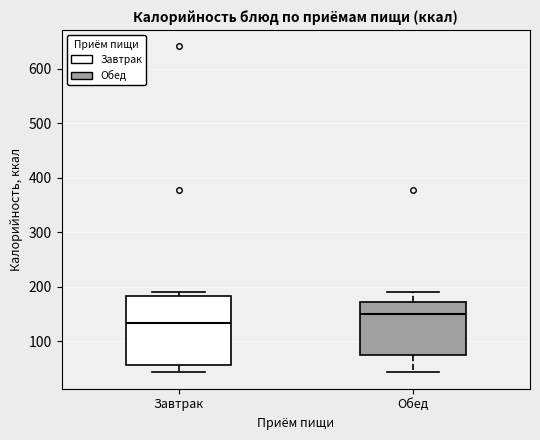

Where does the median line of the box for Завтрак sit on the y-axis? The values are not printed on the chart, so give them approximately, as read against the axis.

130